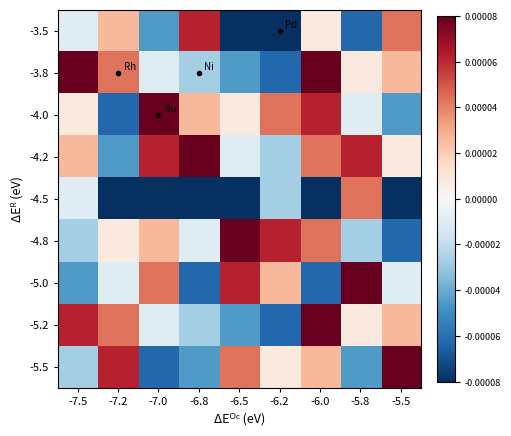

Reading right to left, what are all the values shown in this chart?

-3.5: -5.5=0.0	-5.8=-0.0	-6.0=0.0	-6.2=-0.0	-6.5=-0.0	-6.8=0.0	-7.0=-0.0	-7.2=0.0	-7.5=-0.0
-3.8: -5.5=0.0	-5.8=0.0	-6.0=0.0	-6.2=-0.0	-6.5=-0.0	-6.8=-0.0	-7.0=-0.0	-7.2=0.0	-7.5=0.0
-4.0: -5.5=-0.0	-5.8=-0.0	-6.0=0.0	-6.2=0.0	-6.5=0.0	-6.8=0.0	-7.0=0.0	-7.2=-0.0	-7.5=0.0
-4.2: -5.5=0.0	-5.8=0.0	-6.0=0.0	-6.2=-0.0	-6.5=-0.0	-6.8=0.0	-7.0=0.0	-7.2=-0.0	-7.5=0.0
-4.5: -5.5=-0.0	-5.8=0.0	-6.0=-0.0	-6.2=-0.0	-6.5=-0.0	-6.8=-0.0	-7.0=-0.0	-7.2=-0.0	-7.5=-0.0
-4.8: -5.5=-0.0	-5.8=-0.0	-6.0=0.0	-6.2=0.0	-6.5=0.0	-6.8=-0.0	-7.0=0.0	-7.2=0.0	-7.5=-0.0
-5.0: -5.5=-0.0	-5.8=0.0	-6.0=-0.0	-6.2=0.0	-6.5=0.0	-6.8=-0.0	-7.0=0.0	-7.2=-0.0	-7.5=-0.0
-5.2: -5.5=0.0	-5.8=0.0	-6.0=0.0	-6.2=-0.0	-6.5=-0.0	-6.8=-0.0	-7.0=-0.0	-7.2=0.0	-7.5=0.0
-5.5: -5.5=0.0	-5.8=-0.0	-6.0=0.0	-6.2=0.0	-6.5=0.0	-6.8=-0.0	-7.0=-0.0	-7.2=0.0	-7.5=-0.0